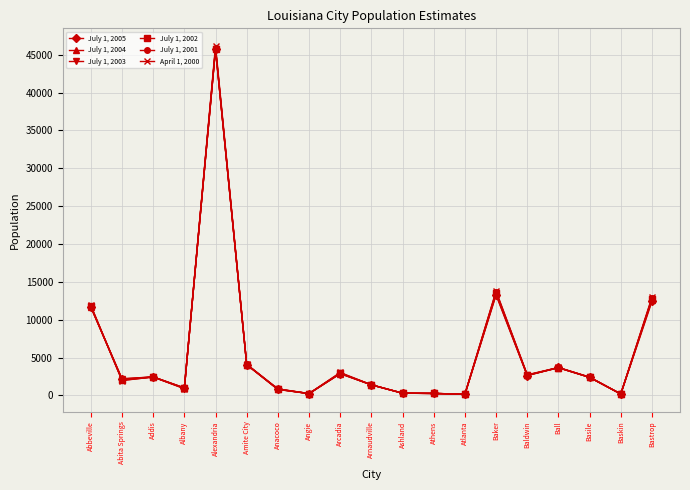

What is the greatest value displayed?

46186